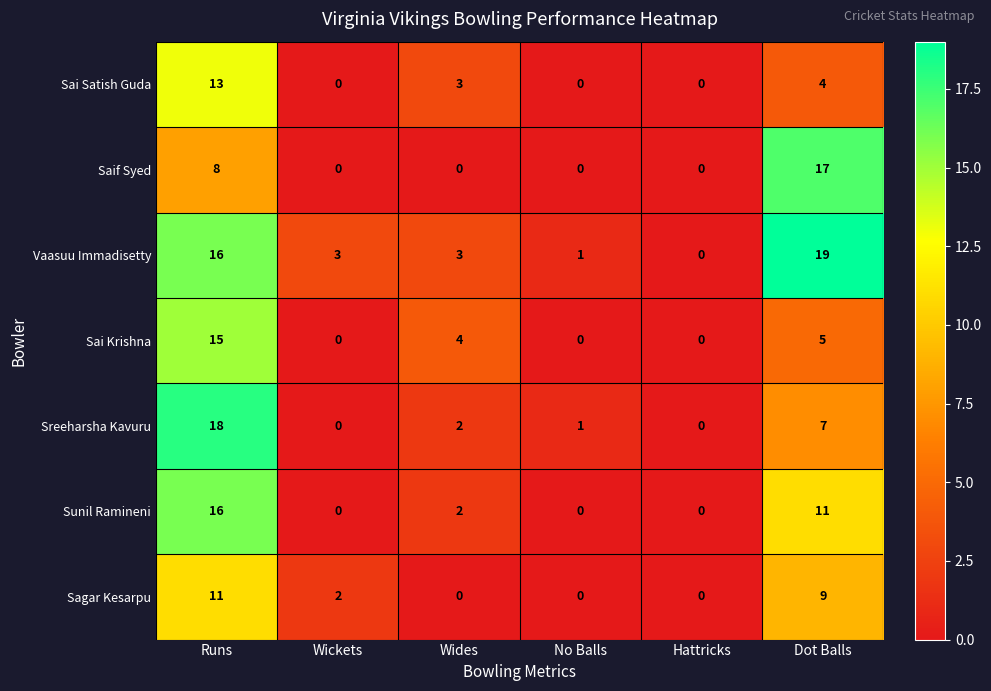

List the series in order of their peak value, highest first.

Vaasuu Immadisetty, Sreeharsha Kavuru, Saif Syed, Sunil Ramineni, Sai Krishna, Sai Satish Guda, Sagar Kesarpu